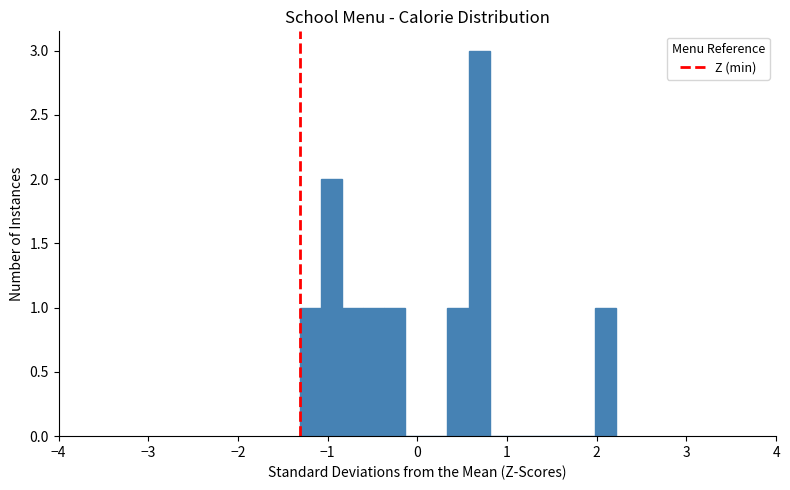

Read against the x-axis, roughly where is the centre of the tallest bar?

0.7